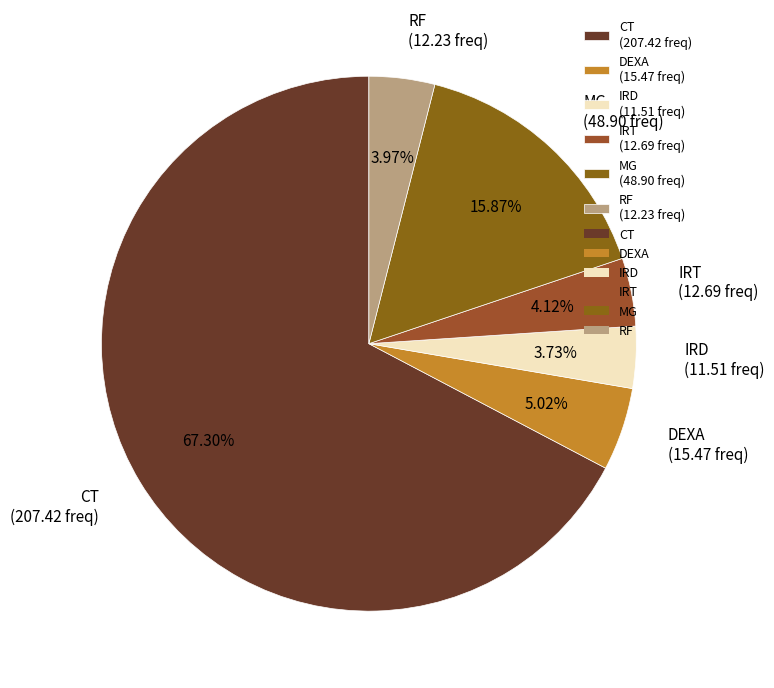

What is the ratio of the value at IRD to the value at DEXA?

0.7